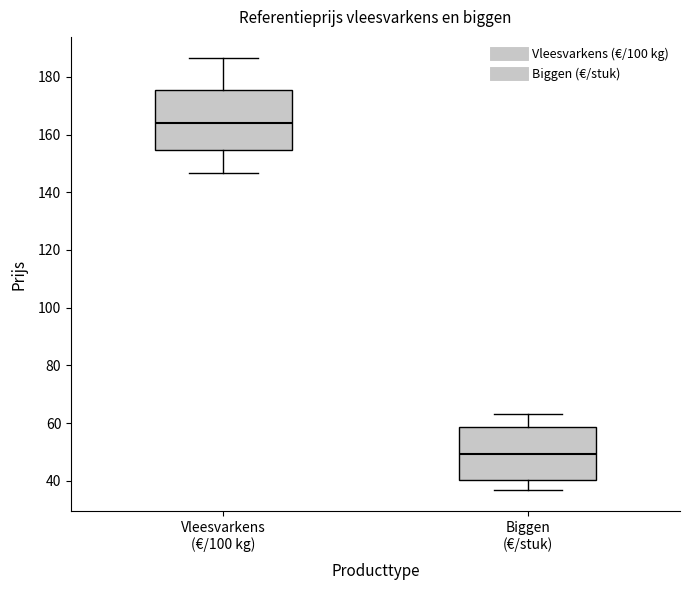

Reading left to right, transcribe this box plot: for each box, give where its median line is, the range the box spans, and where its two whiskers end, as read against the y-axis. The values are not printed on the chart, so give them approximately, as read against the axis.

Vleesvarkens (€/100 kg): median 164, box 154 to 176, whiskers 146 to 186
Biggen (€/stuk): median 50, box 40 to 58, whiskers 38 to 64